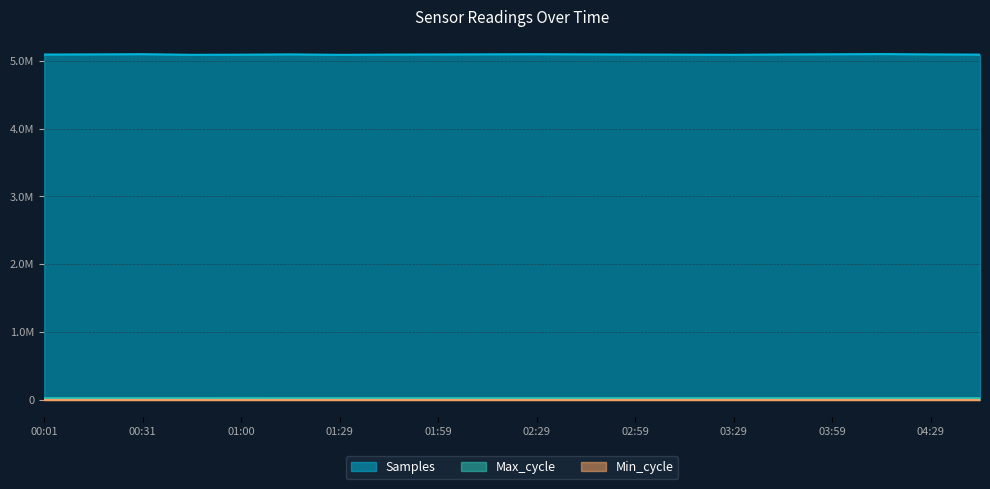

Between 03:59 and 04:29, which series saw the biggest shift?

Samples